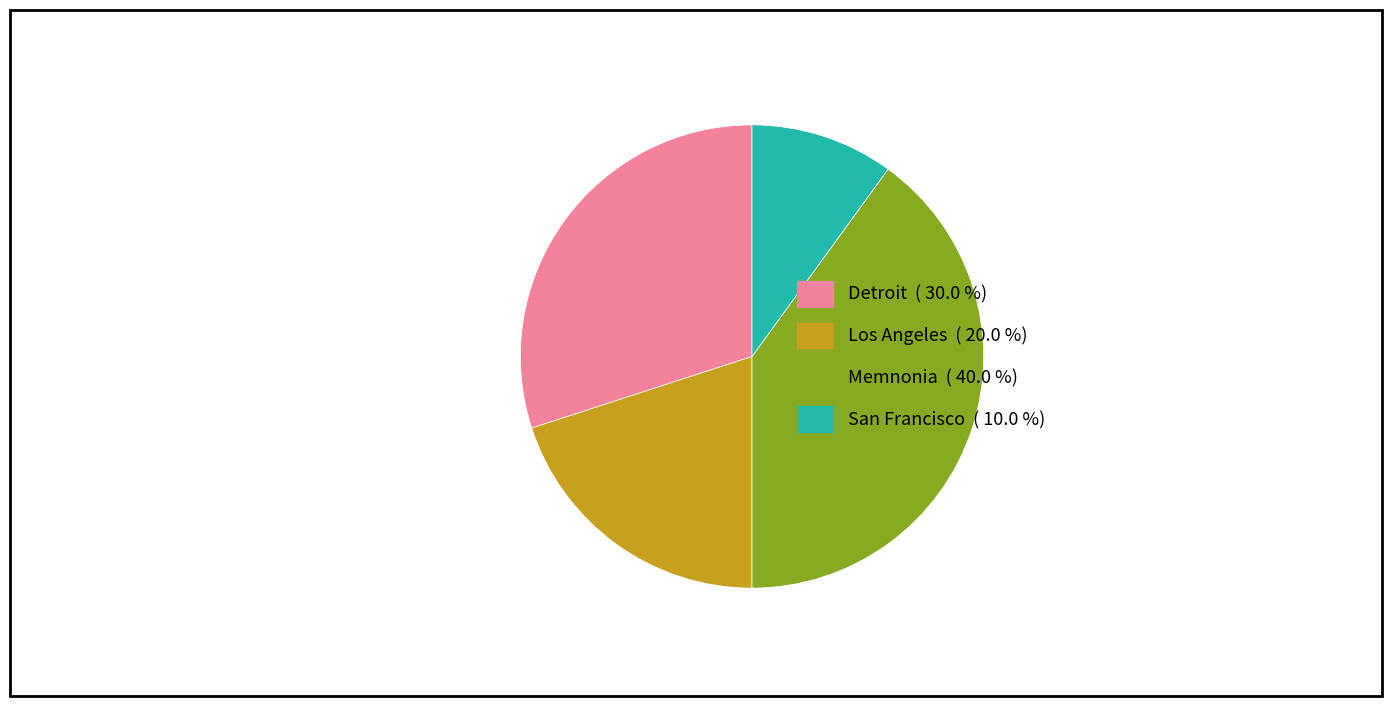

What is the ratio of the value at Memnonia to the value at Los Angeles?

2.0